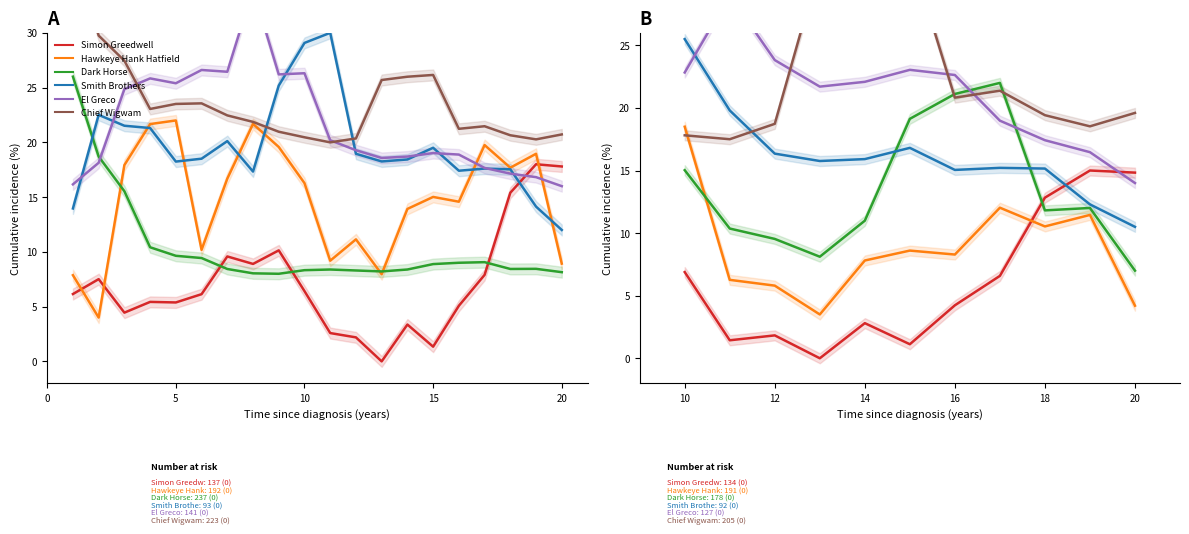

What are all the series names shown in the legend?

Simon Greedwell, Hawkeye Hank Hatfield, Dark Horse, Smith Brothers, El Greco, Chief Wigwam